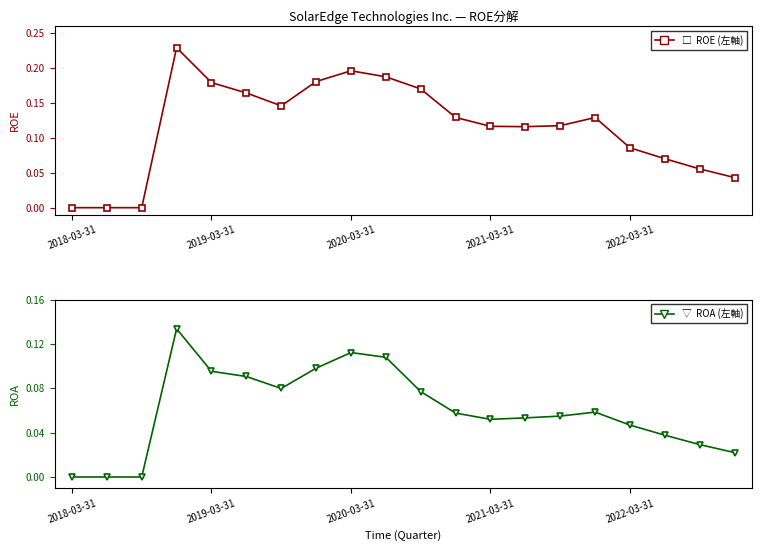

Which series has the widest spread of values?

ROE